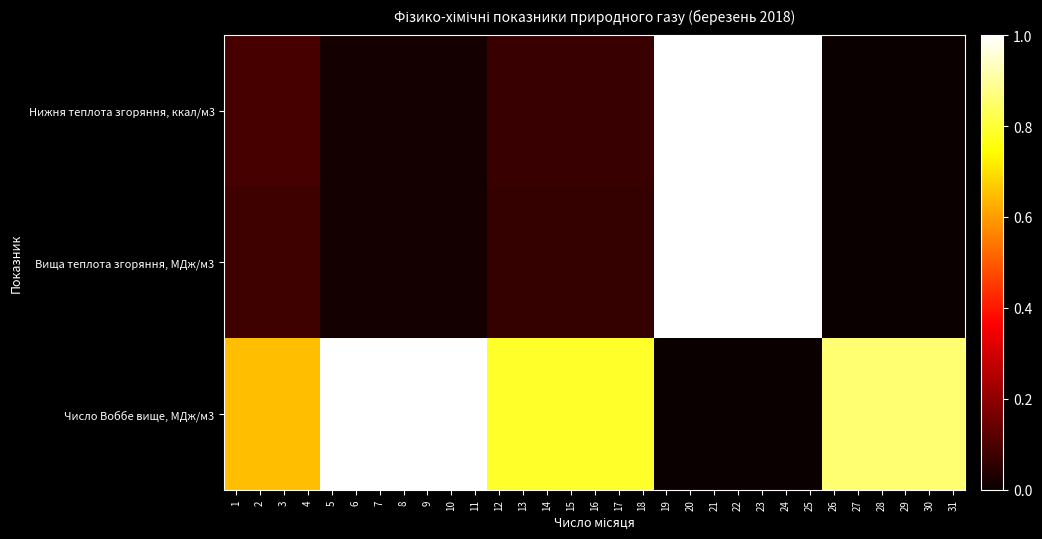

Which series has the largest total across all categories?

Число Воббе вище, МДж/м3